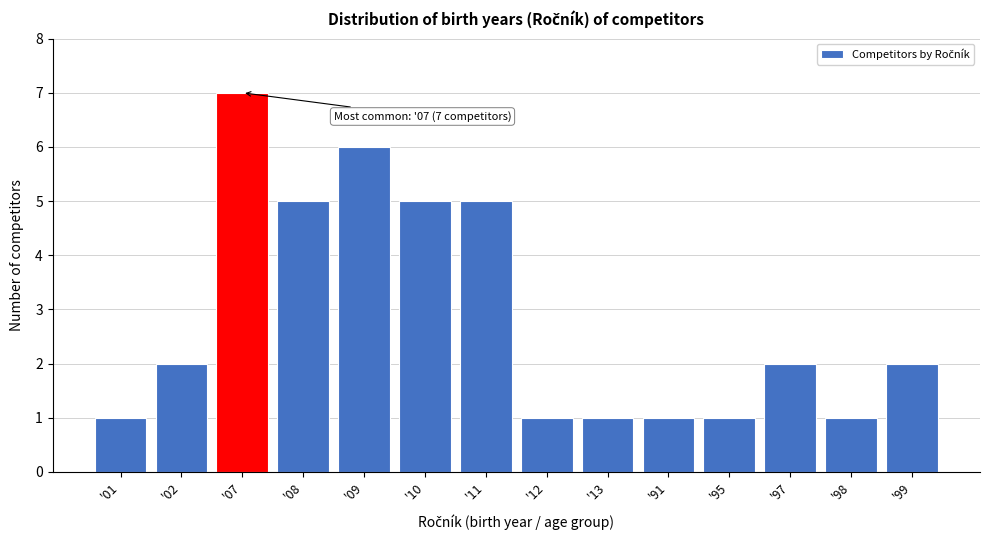

Reading left to right, transcribe all the data shown in this chart.

'01=1	'02=2	'07=7	'08=5	'09=6	'10=5	'11=5	'12=1	'13=1	'91=1	'95=1	'97=2	'98=1	'99=2